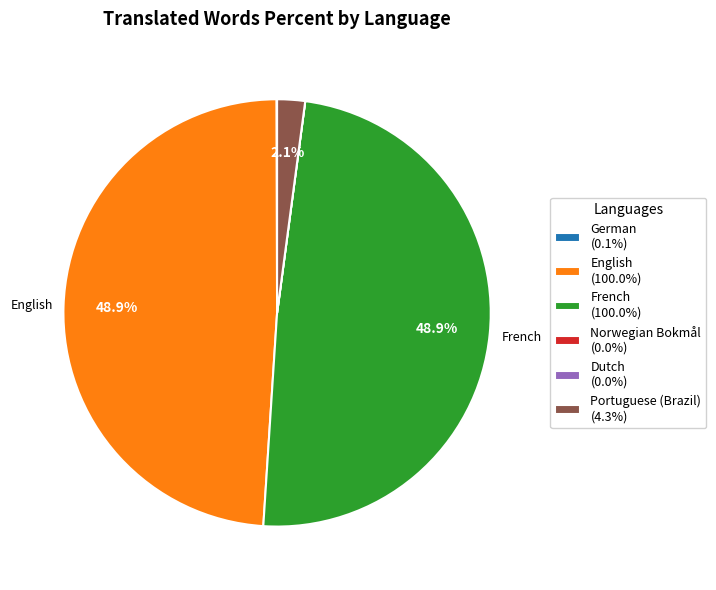

Is there a majority slice in this chart?

No